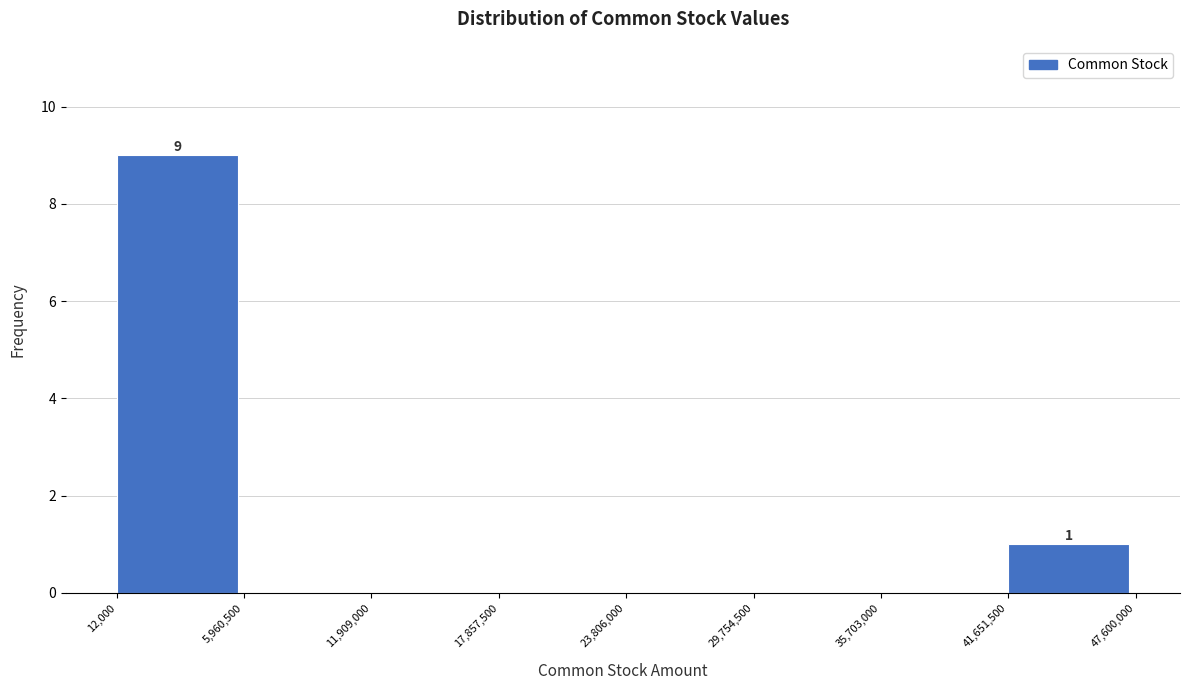

Over which range of the x-axis is the bar tallest?

12,000 to 5,960,500